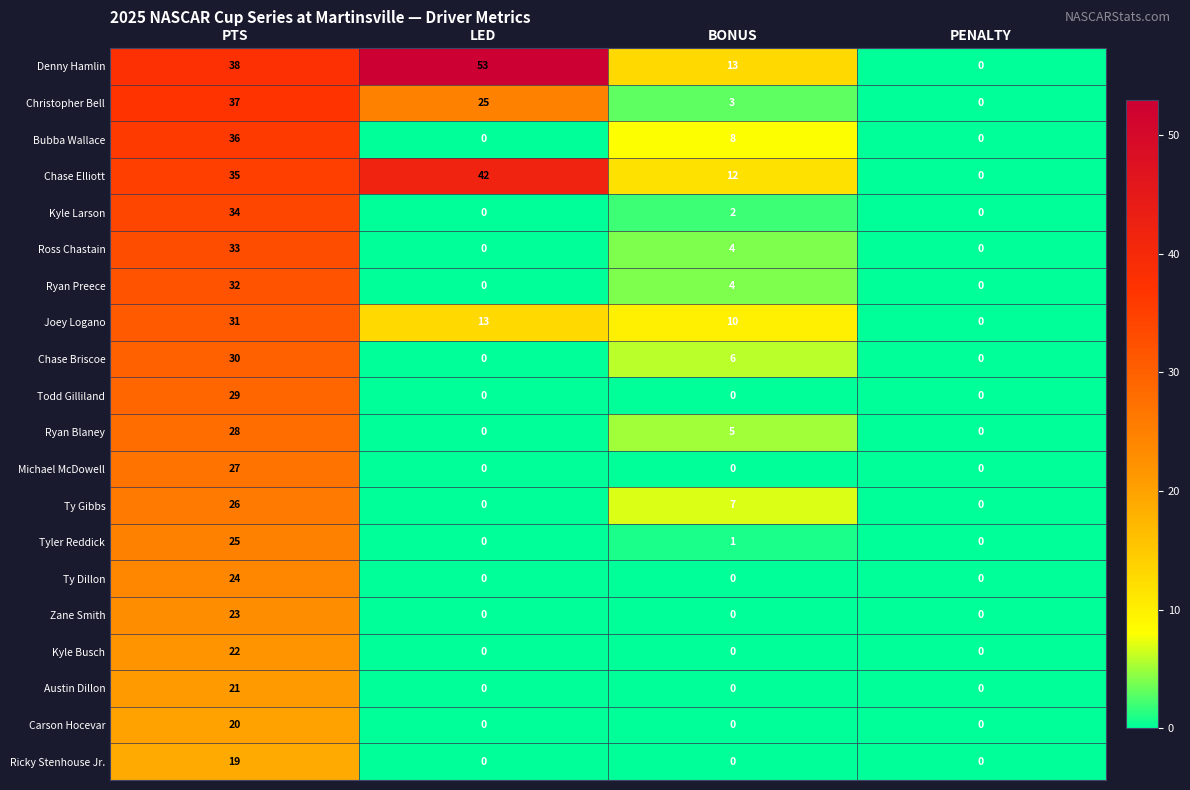

How many categories are shown in the chart?

4